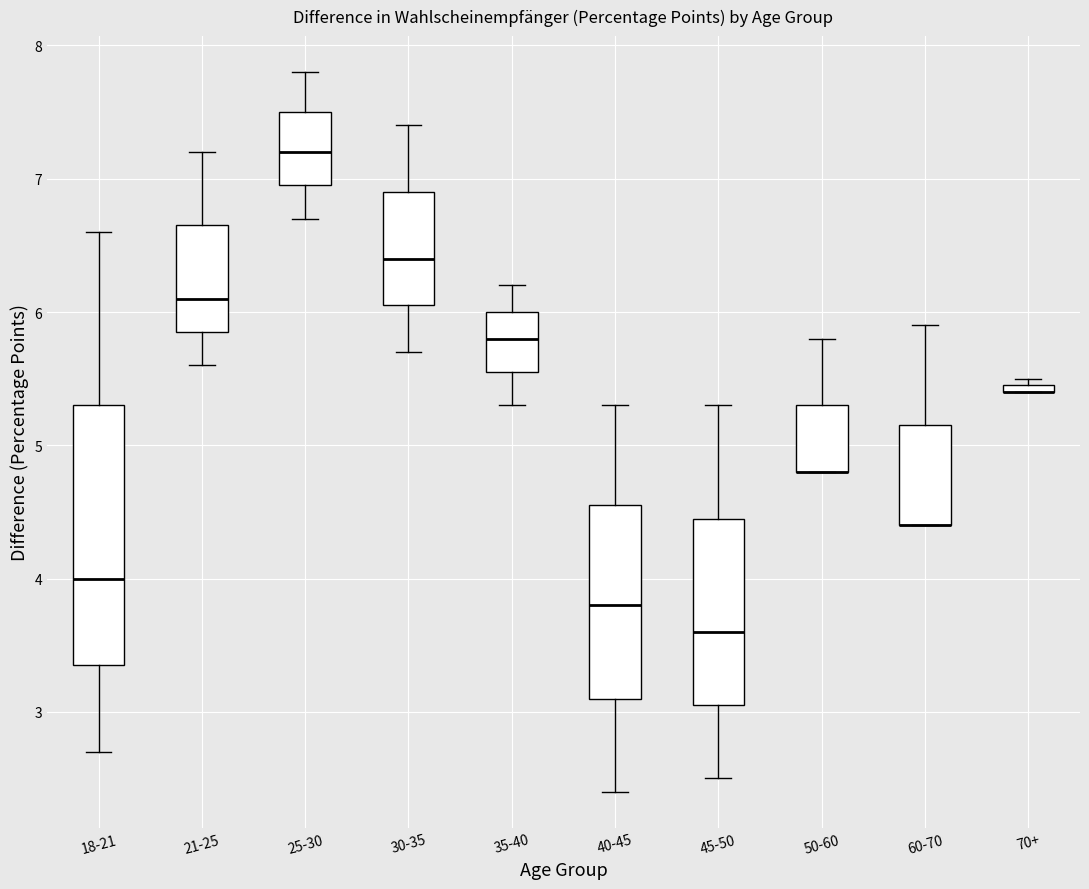

Where does the upper whisker of the box for 45-50 end on the y-axis? The values are not printed on the chart, so give them approximately, as read against the axis.

5.3